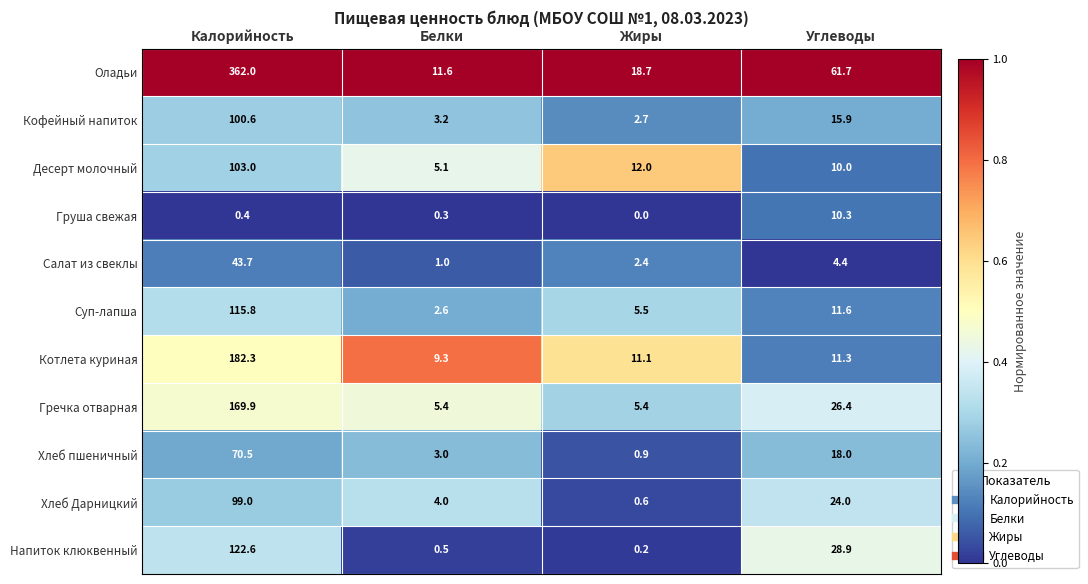

At Калорийность, list the series in order from largest to smallest.

Оладьи, Котлета куриная, Гречка отварная, Напиток клюквенный, Суп-лапша, Десерт молочный, Кофейный напиток, Хлеб Дарницкий, Хлеб пшеничный, Салат из свеклы, Груша свежая